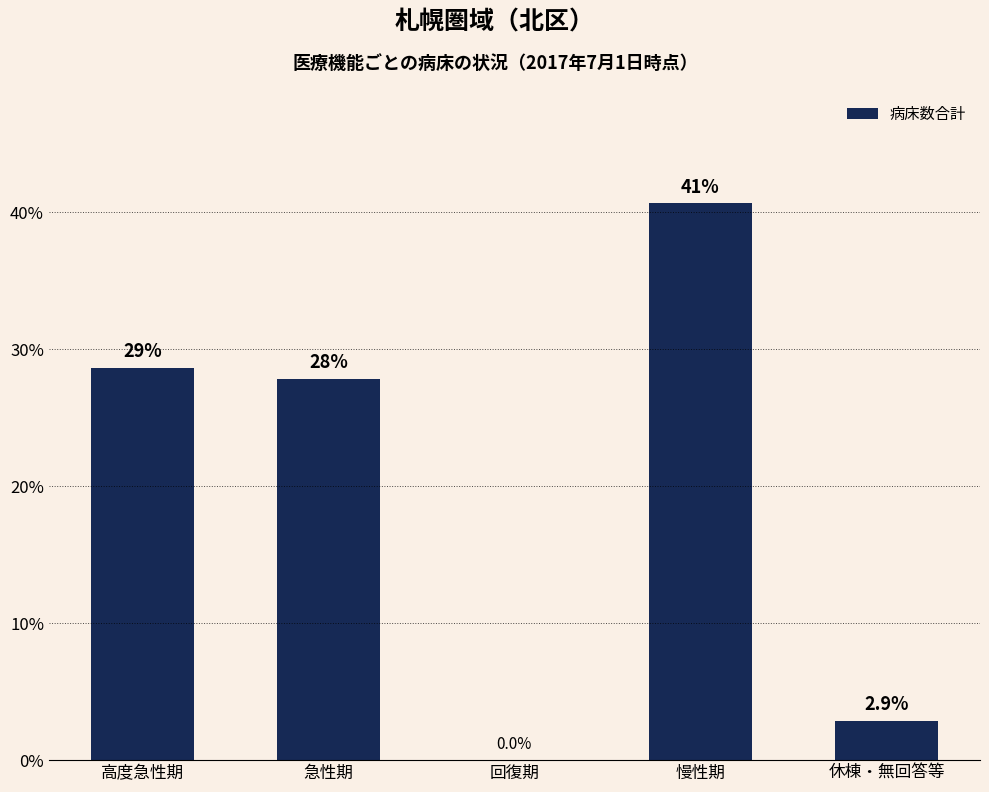

Are the bars horizontal?

No